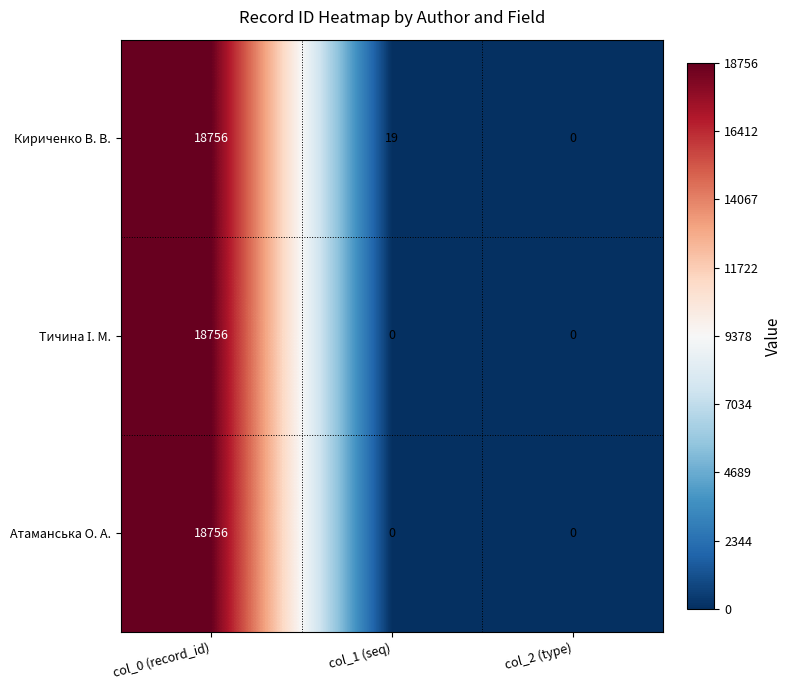

The Атаманська О. А. series shows -10792 at col_2 (type). True or false?

False